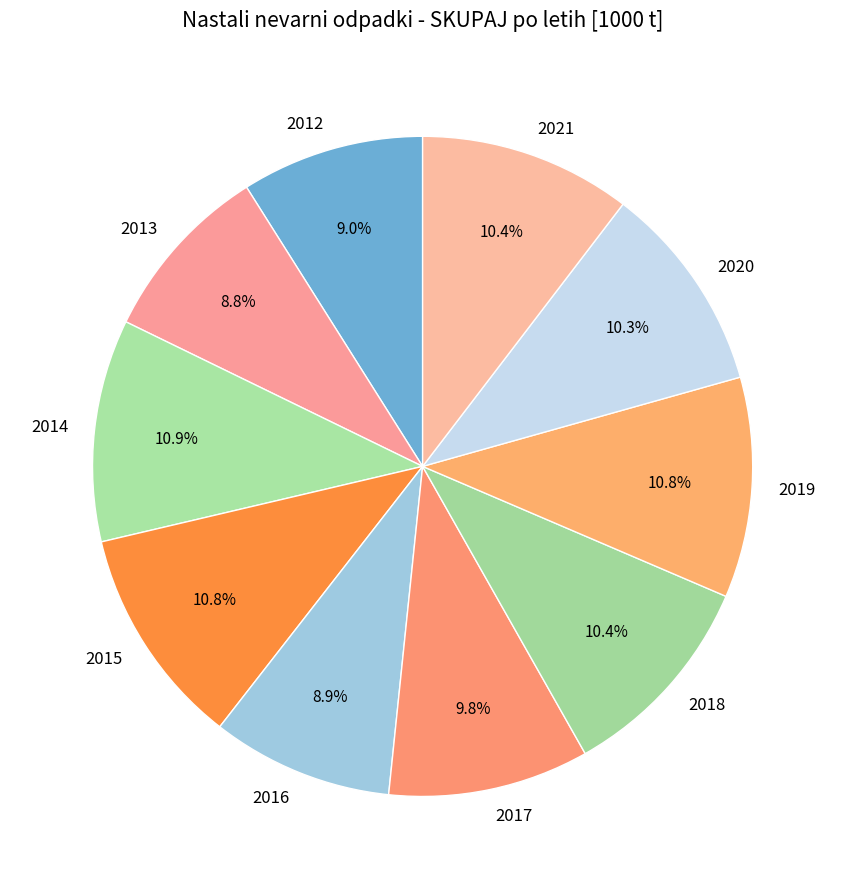

Is 2018 the majority of the pie?

No